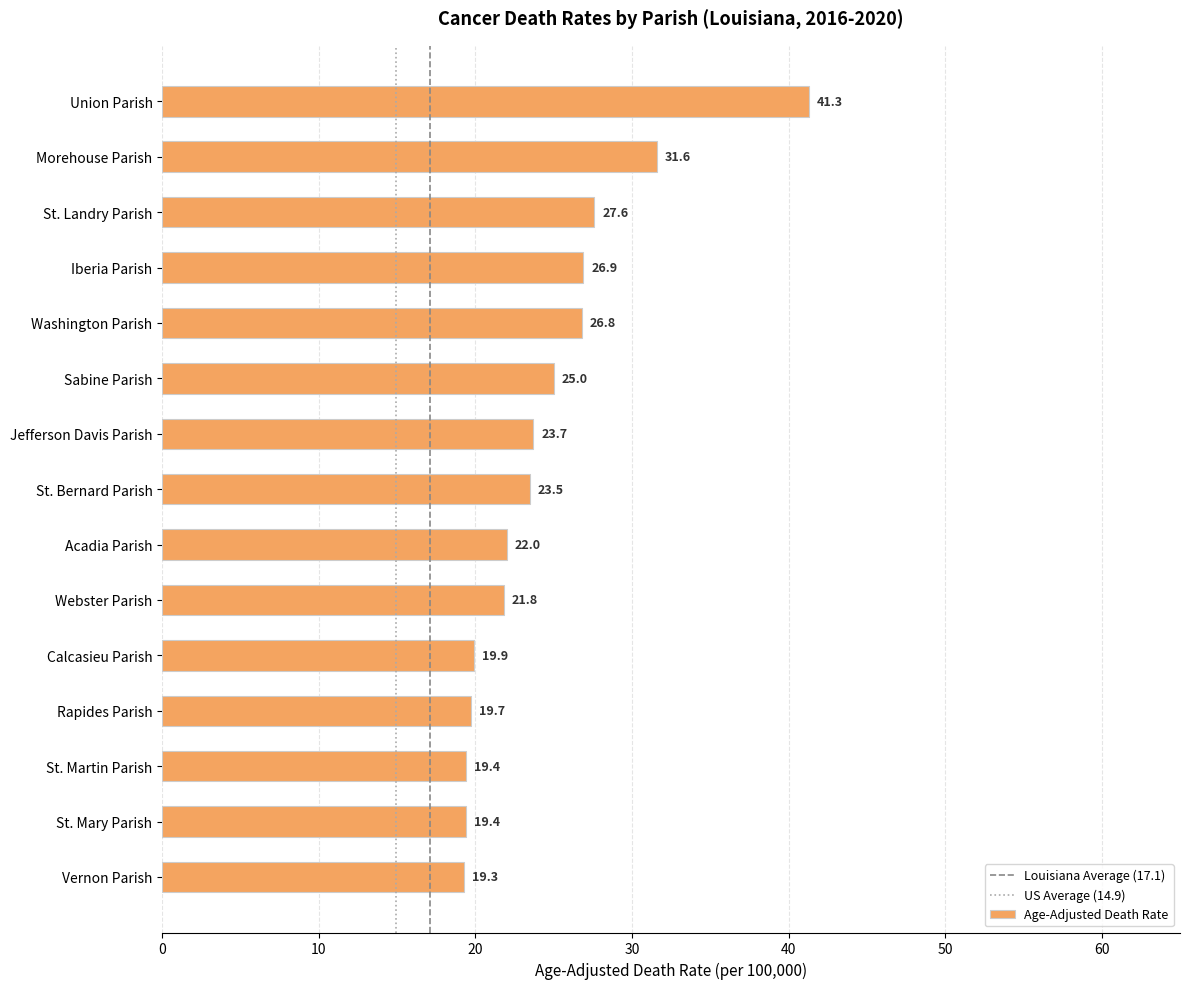

What is the difference between the values at St. Mary Parish and St. Landry Parish?

8.2